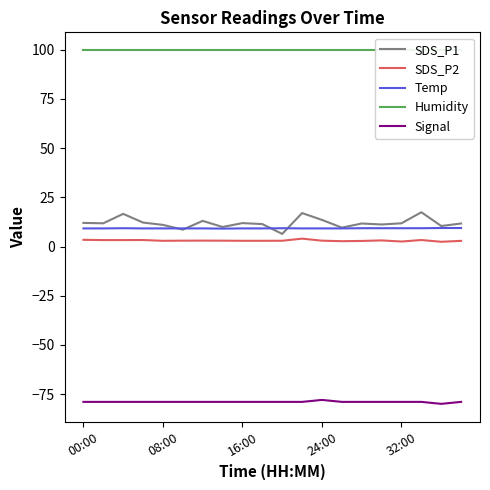

The Signal series shows -79.0 at 08:00. True or false?

True